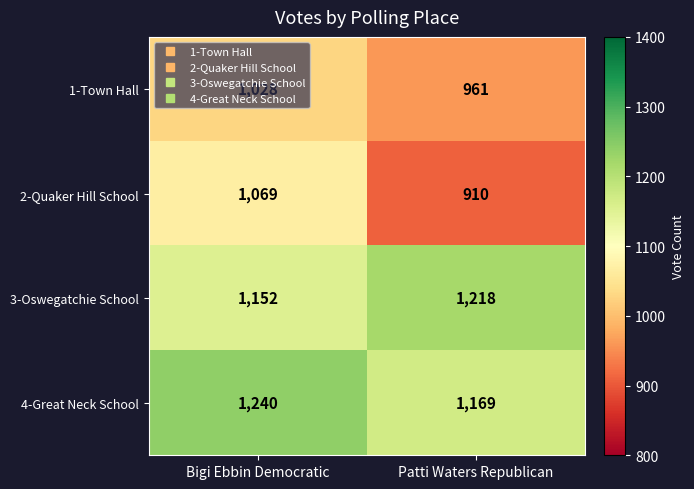

What is the difference between the highest and lowest values at Bigi Ebbin Democratic?

212